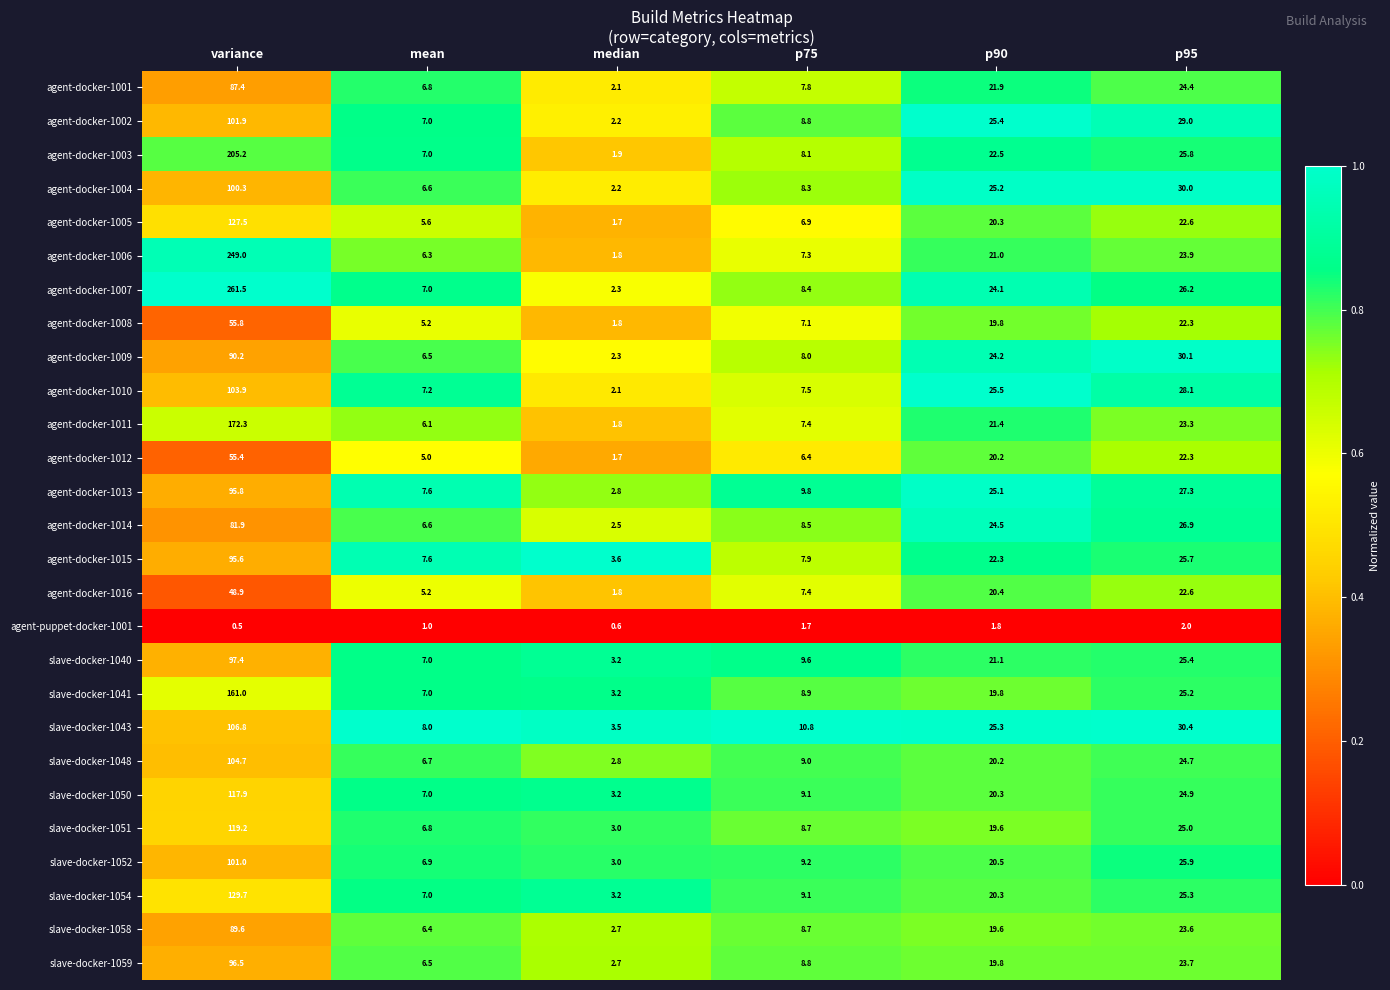

True or false: slave-docker-1043 has a value of 2.6 at mean.

False